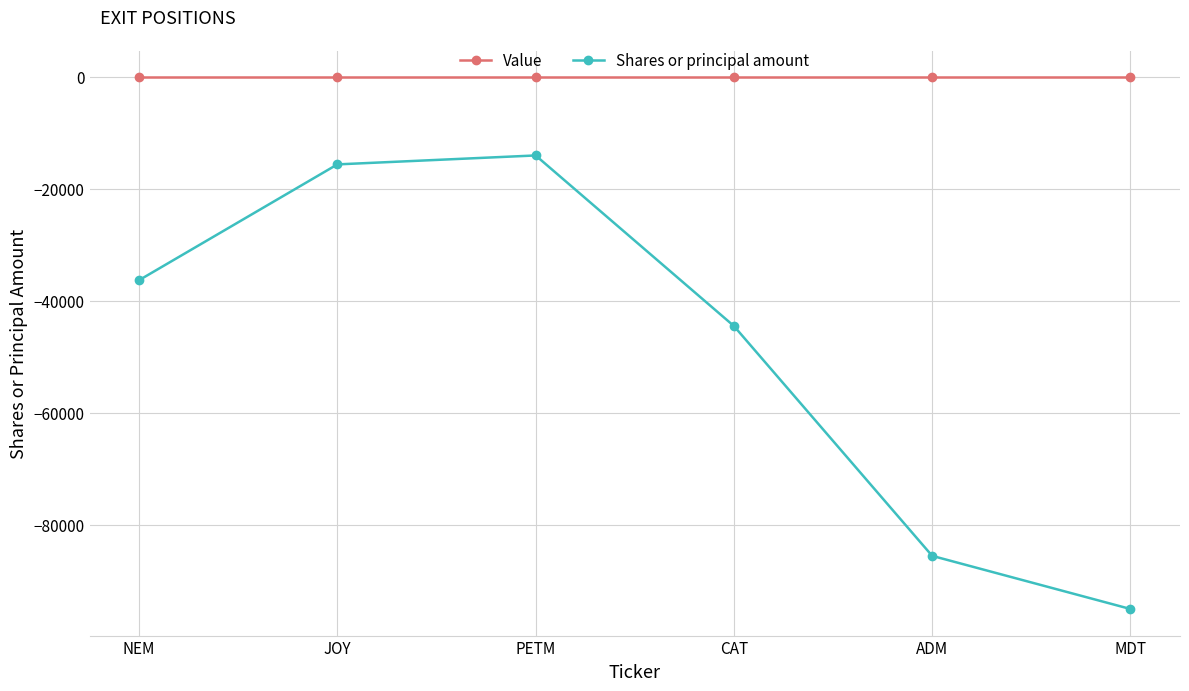

True or false: Value and Shares or principal amount cross at least once.

False